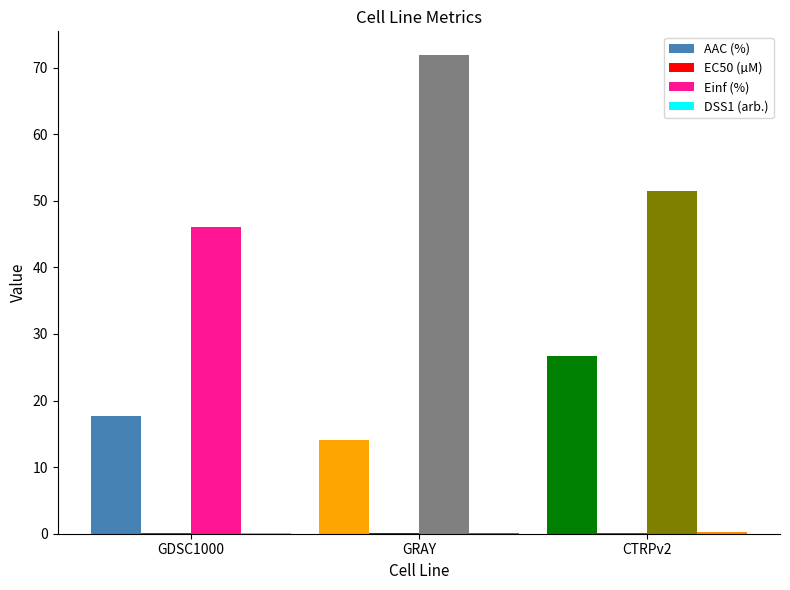

Is it true that AAC (%) equals 26.7 at CTRPv2?

True